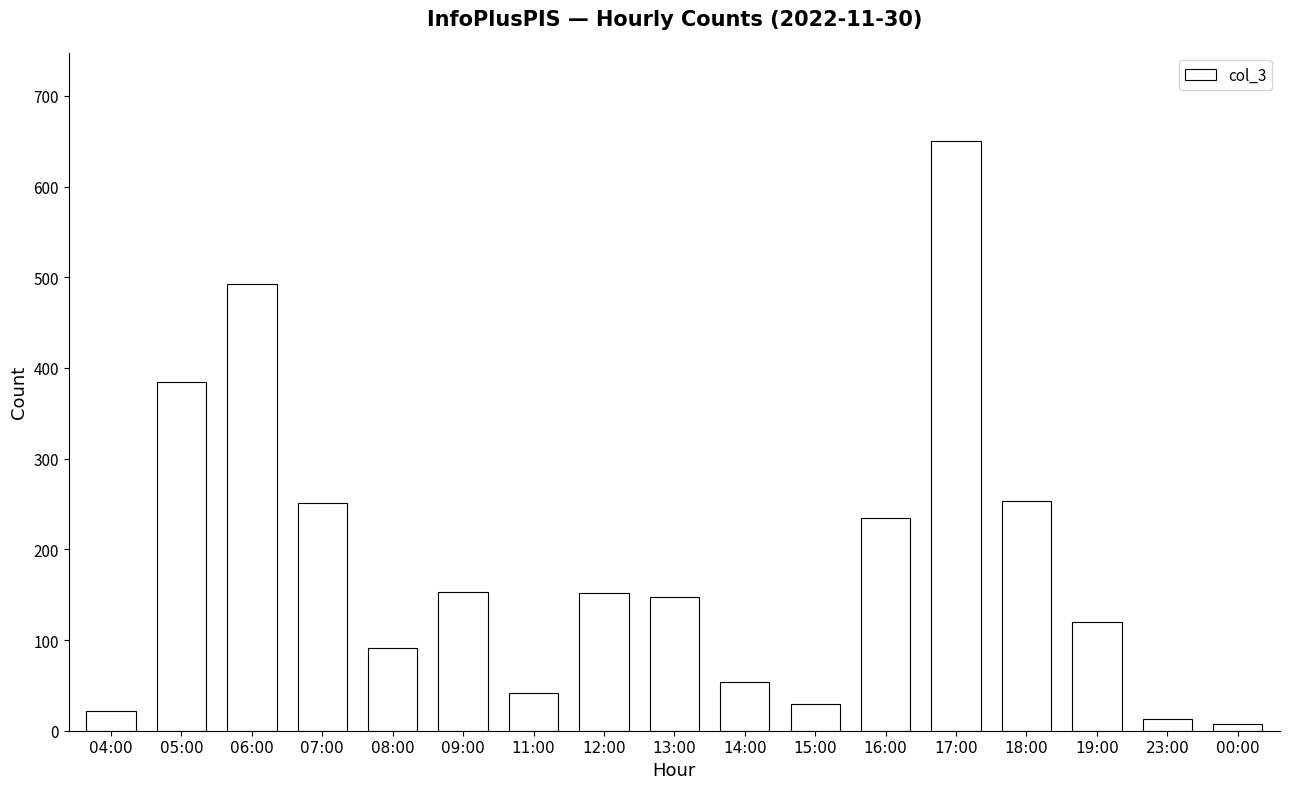

Which has a higher value, 07:00 or 08:00?

07:00